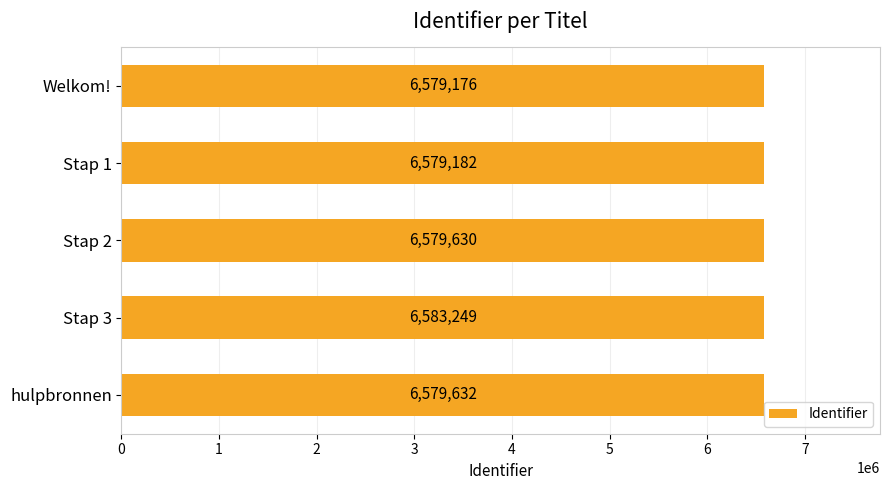

What is the ratio of the value at Stap 1 to the value at Welkom!?

1.0